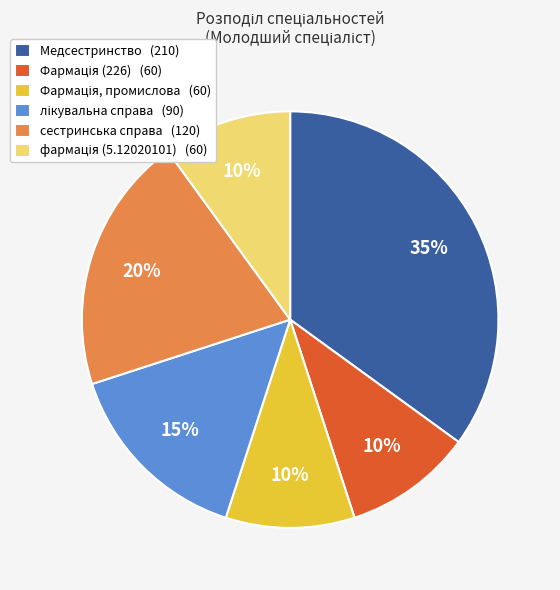

To the nearest percent, what portion does Медсестринство (210) represent?

35%